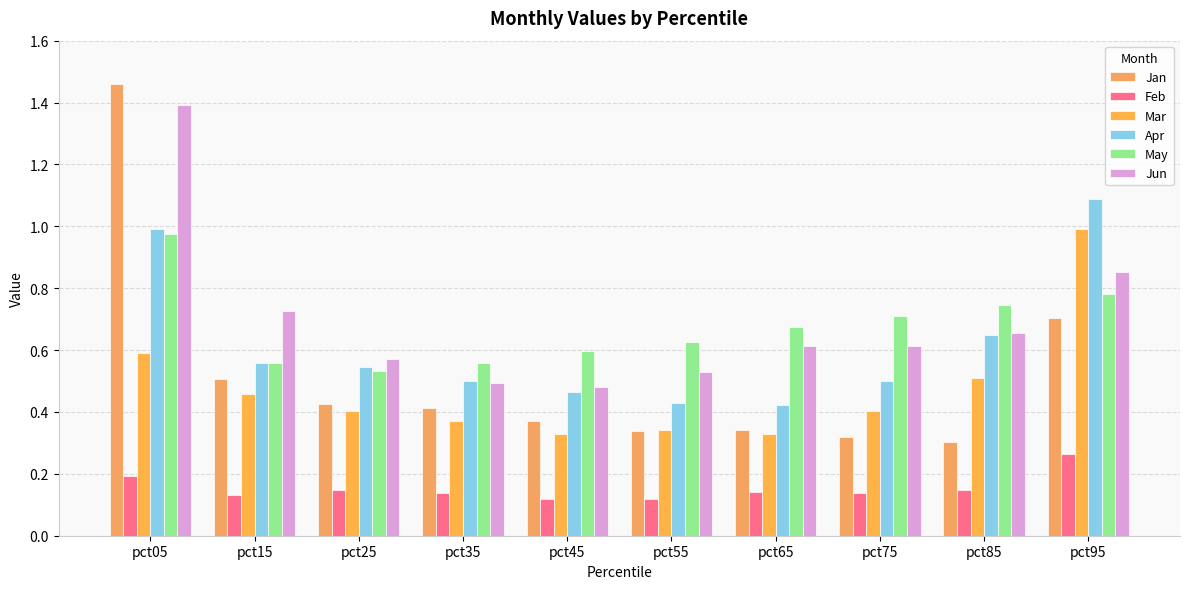

Where is Feb nearest to the value 0?

pct55